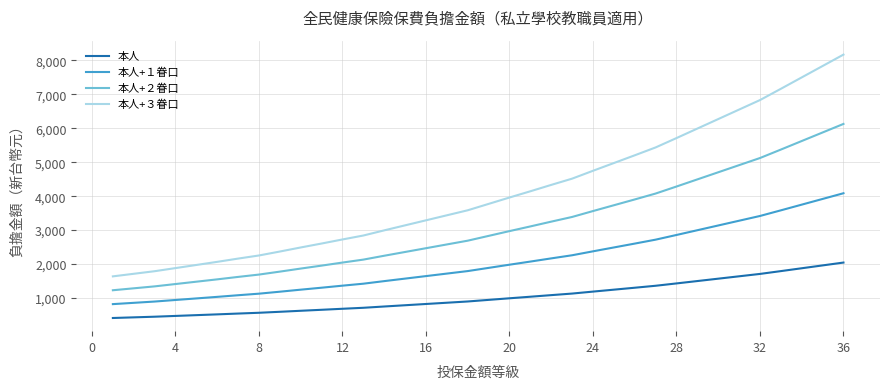

List the series in order of their peak value, lowest first.

本人, 本人+１眷口, 本人+２眷口, 本人+３眷口